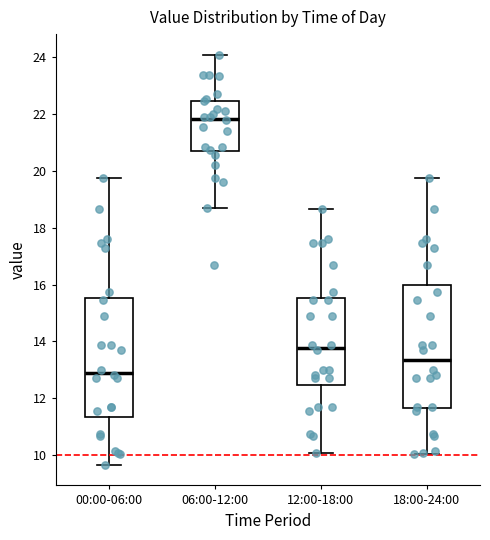

Reading left to right, transcribe this box plot: for each box, give where its median line is, the range the box spans, and where its two whiskers end, as read against the y-axis. The values are not printed on the chart, so give them approximately, as read against the axis.

00:00-06:00: median 12.8, box 11.4 to 15.6, whiskers 9.6 to 19.8
06:00-12:00: median 21.8, box 20.8 to 22.4, whiskers 18.8 to 24.2
12:00-18:00: median 13.8, box 12.4 to 15.6, whiskers 10.0 to 18.6
18:00-24:00: median 13.4, box 11.6 to 16.0, whiskers 10.0 to 19.8